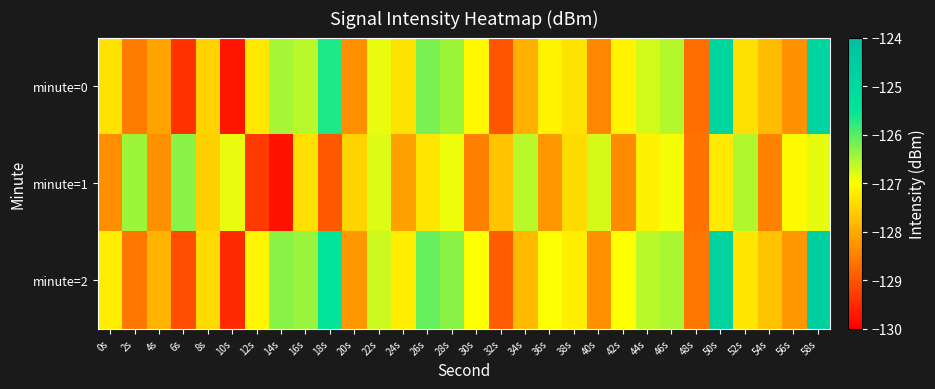

List the series in order of their peak value, highest first.

minute=2, minute=0, minute=1